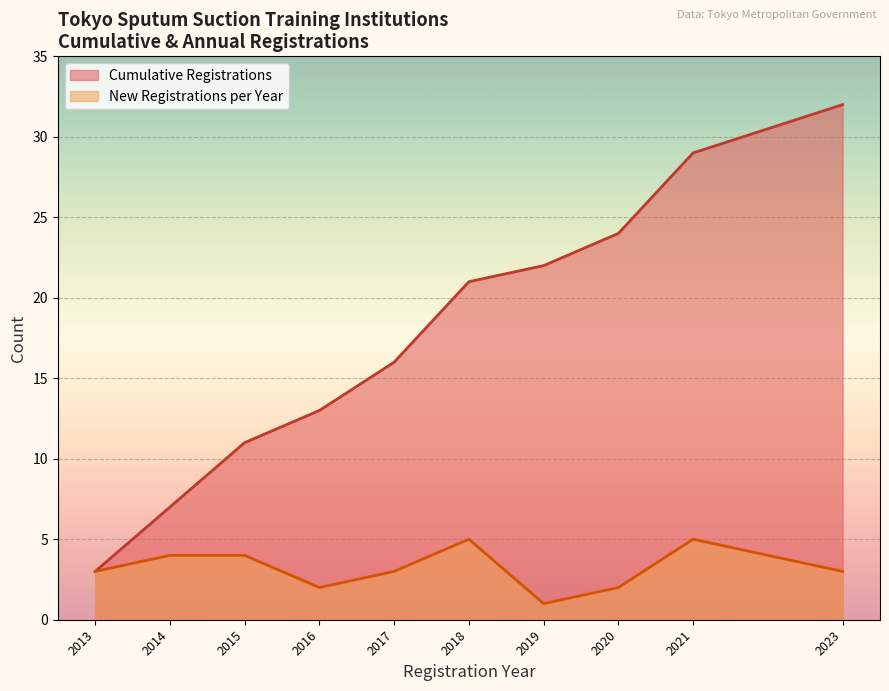

Which category has the highest value across all series?

2023